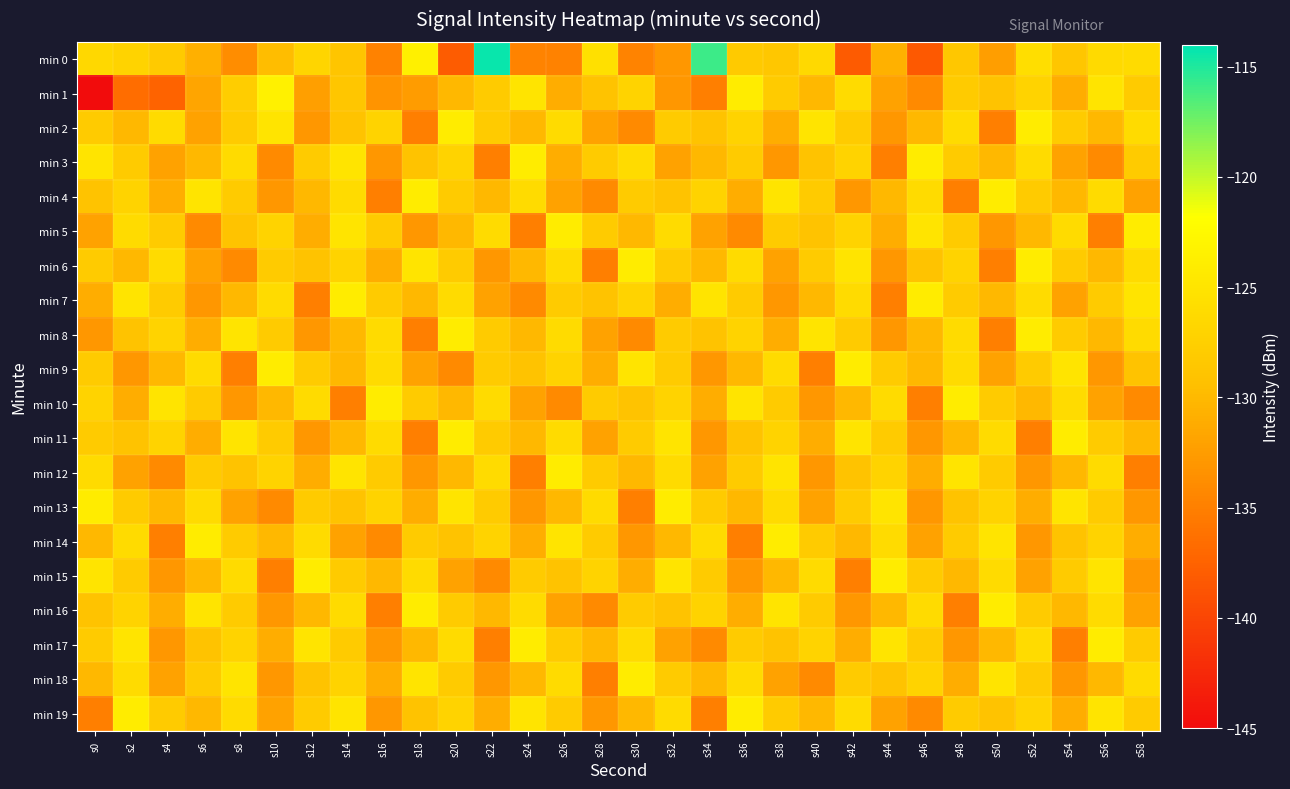

What is the total value across all series at s28?

-2604.4